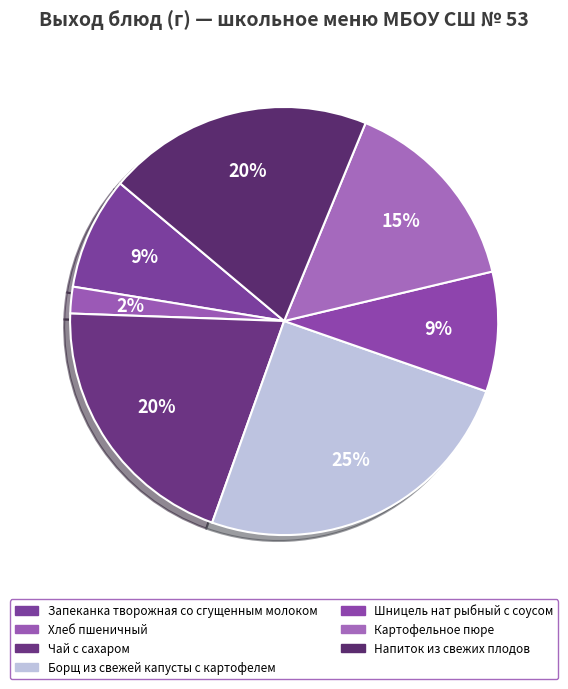

To the nearest percent, what portion does Чай с сахаром represent?

20%